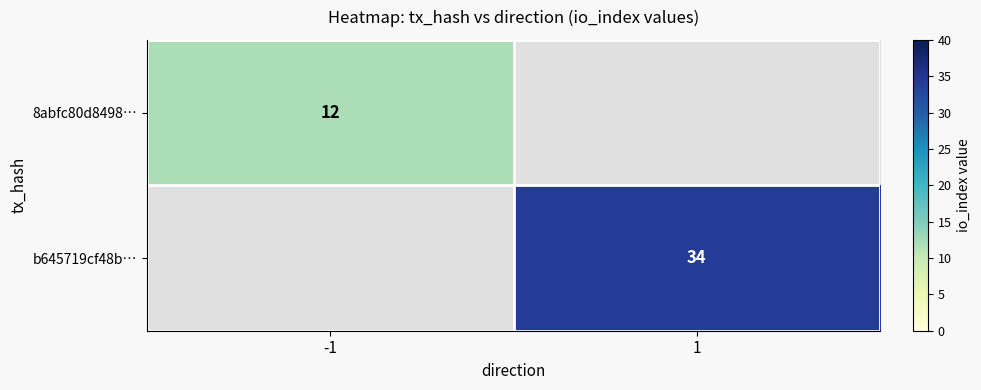

Is it true that 8abfc80d8498… equals 12 at -1?

True